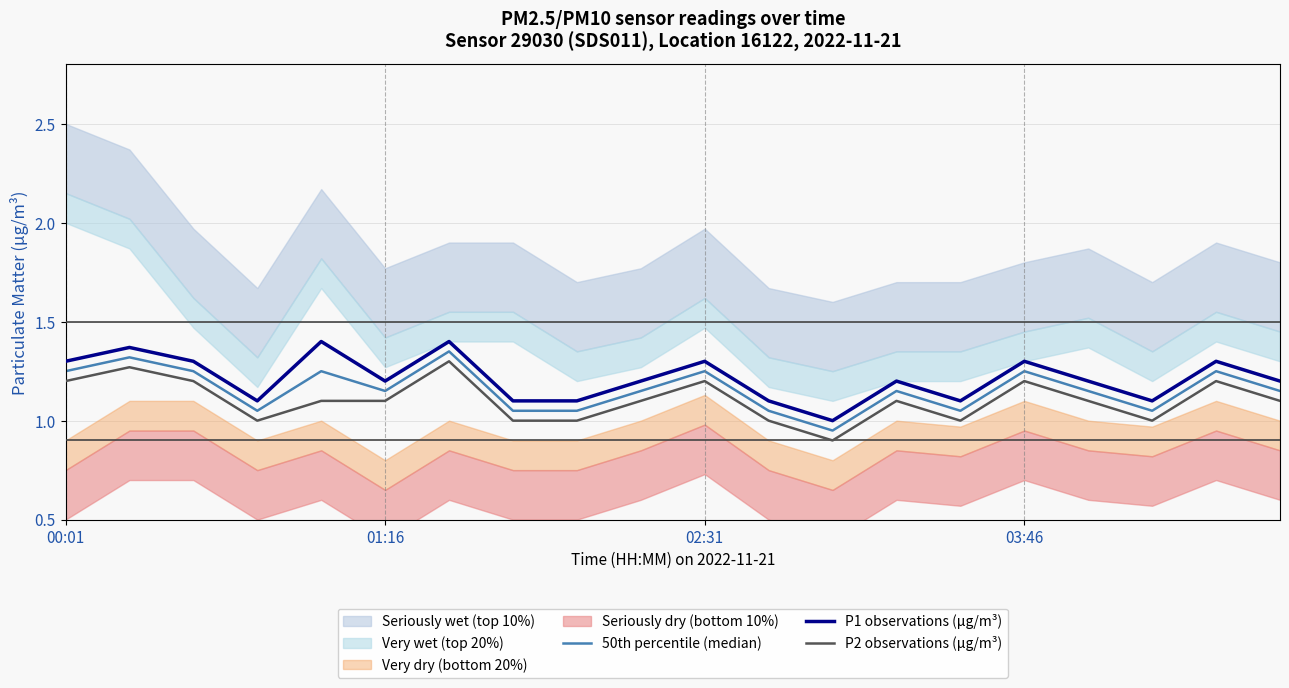

True or false: P1 observations (μg/m³) and P2 observations (μg/m³) intersect in this chart.

False